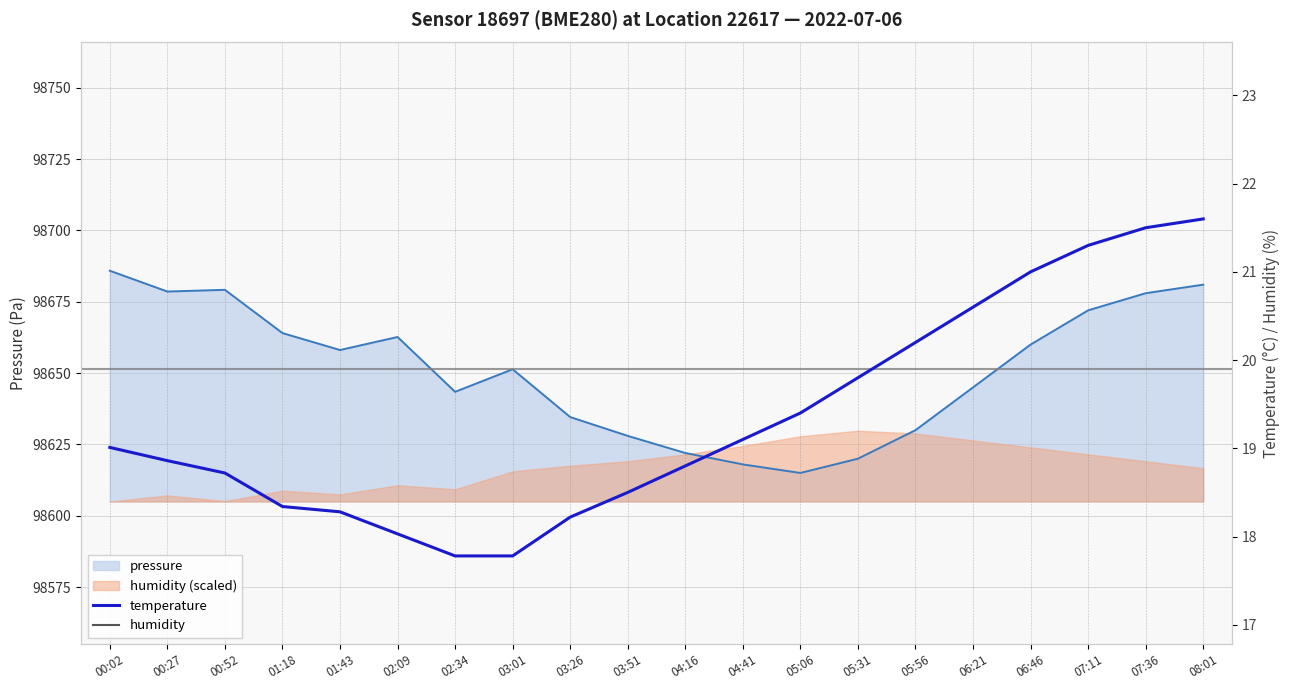

Reading left to right, list all the values displayed in this chart.

temperature: 19.0	18.9	18.7	18.3	18.3	18.0	17.8	17.8	18.2	18.5	18.8	19.1	19.4	19.8	20.2	20.6	21.0	21.3	21.5	21.6
humidity: 66.1	66.5	66.1	66.9	66.6	67.3	67.0	68.3	68.7	69.0	69.5	70.1	70.8	71.2	71.0	70.5	70.0	69.5	69.0	68.5